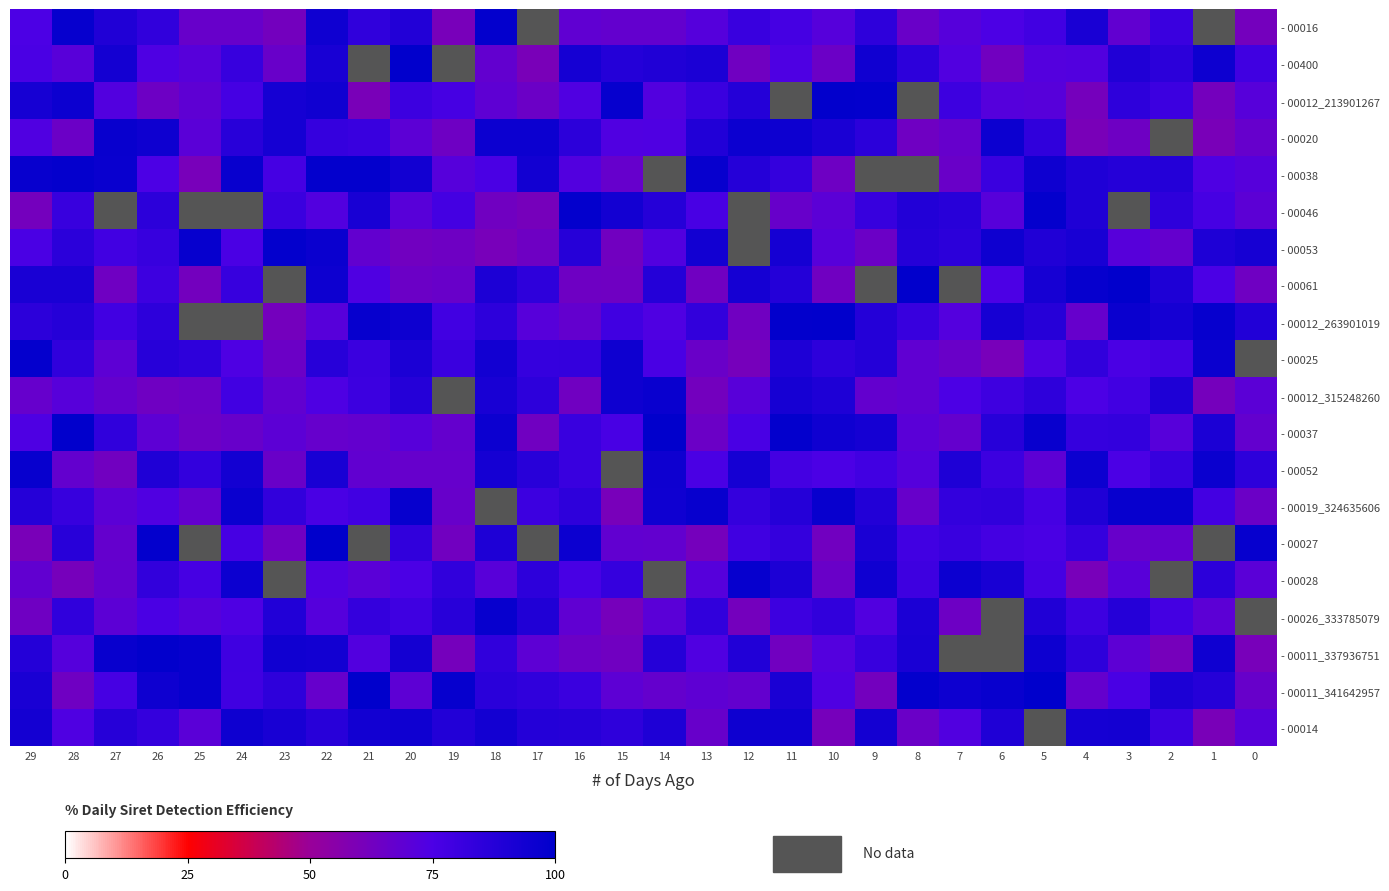

How many values in the - 00011_337936751 series exceed 84?

13